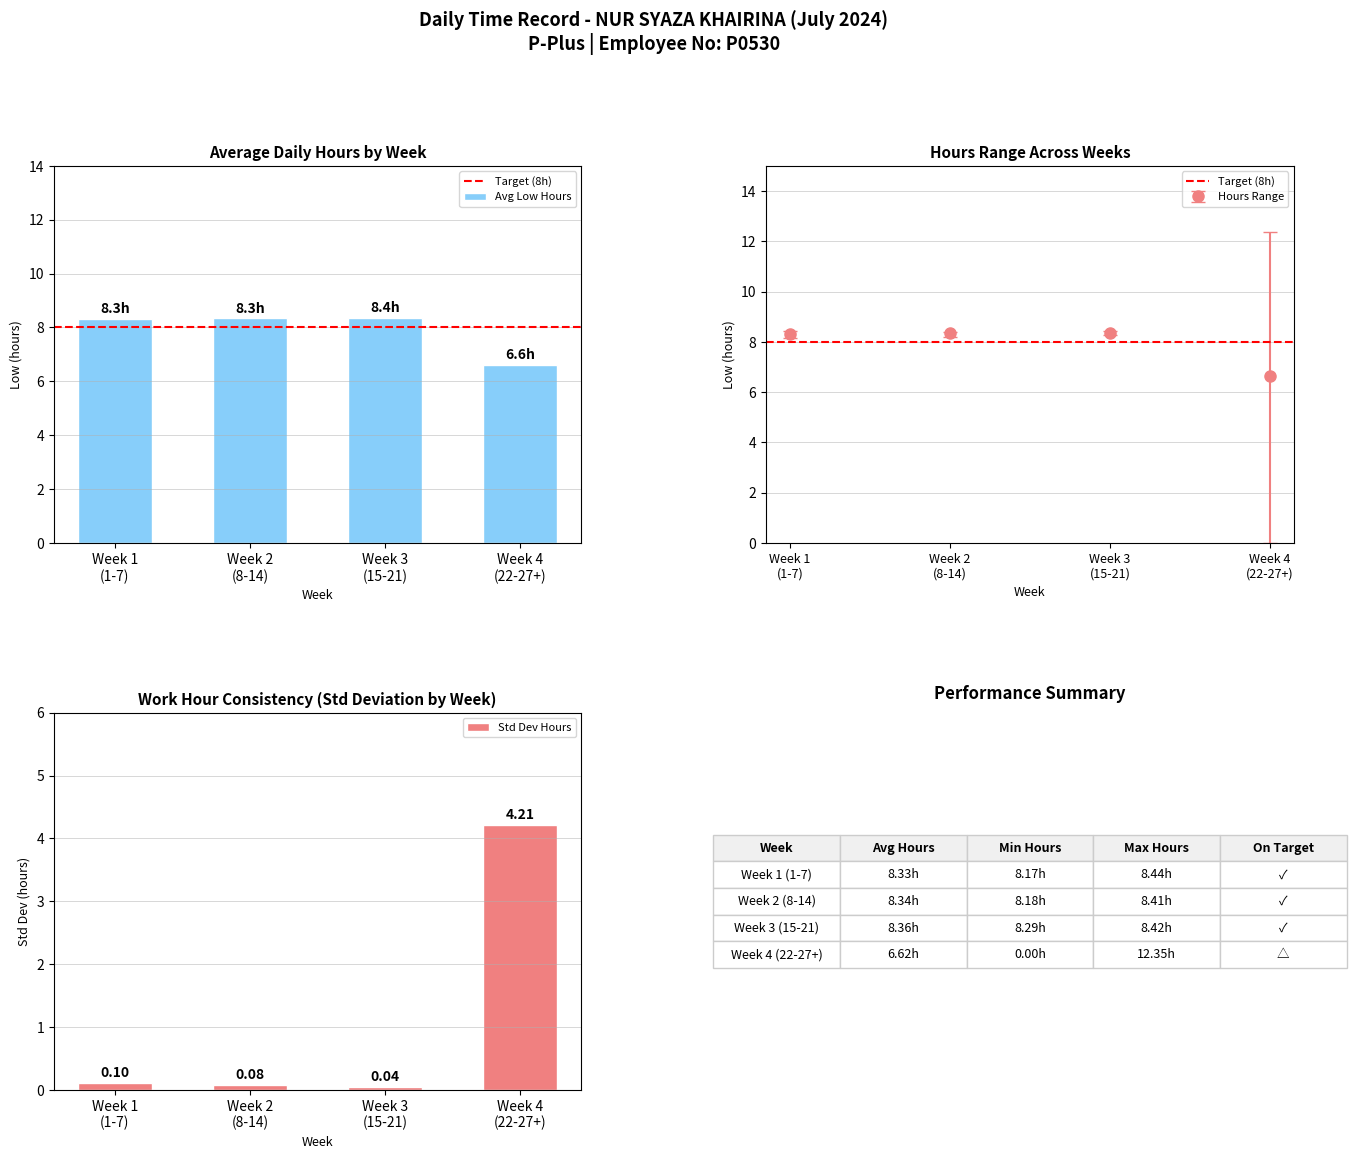

What is the maximum value for Hours Range?

8.4